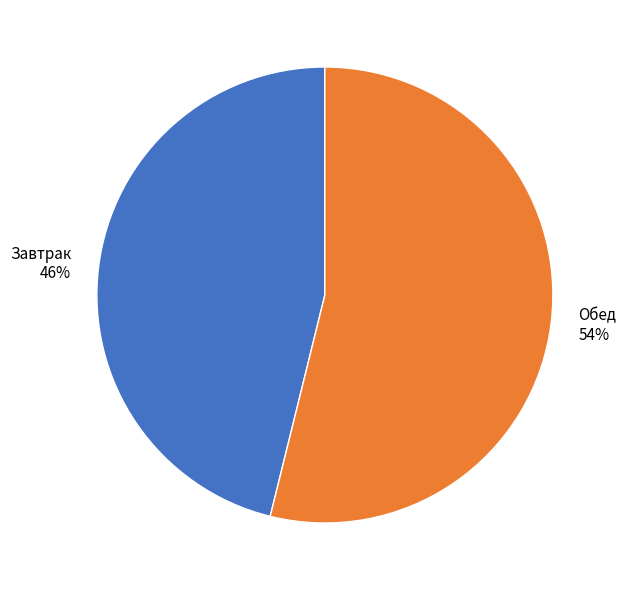

Rank the categories by value from highest to lowest.

Обед, Завтрак